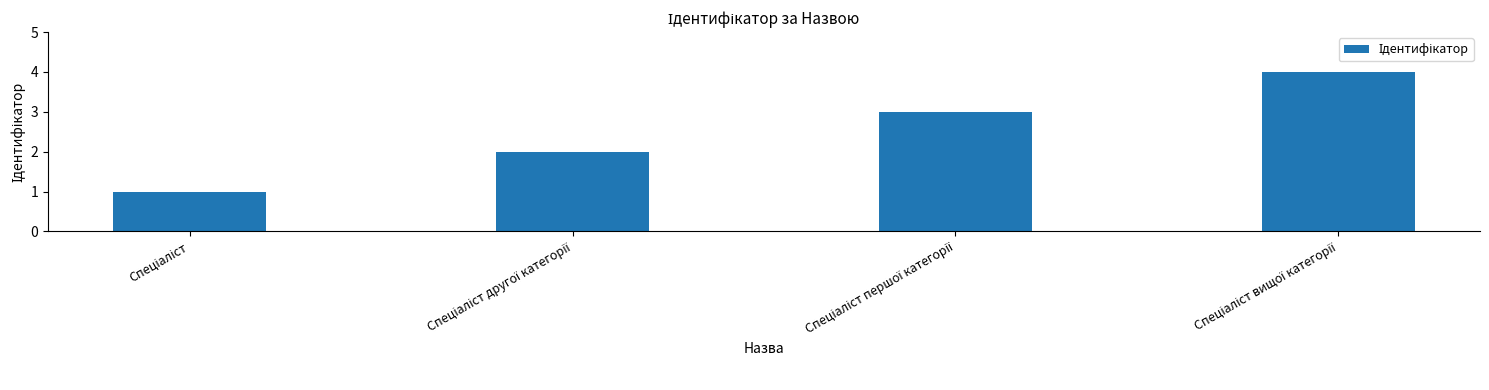

How many bars are there in total?

4